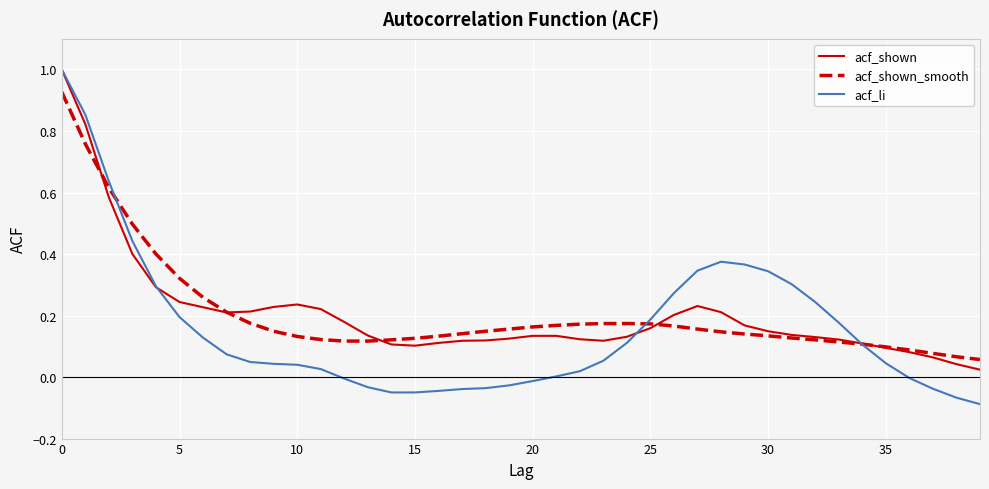

Which series has the largest range (max minus min)?

acf_li